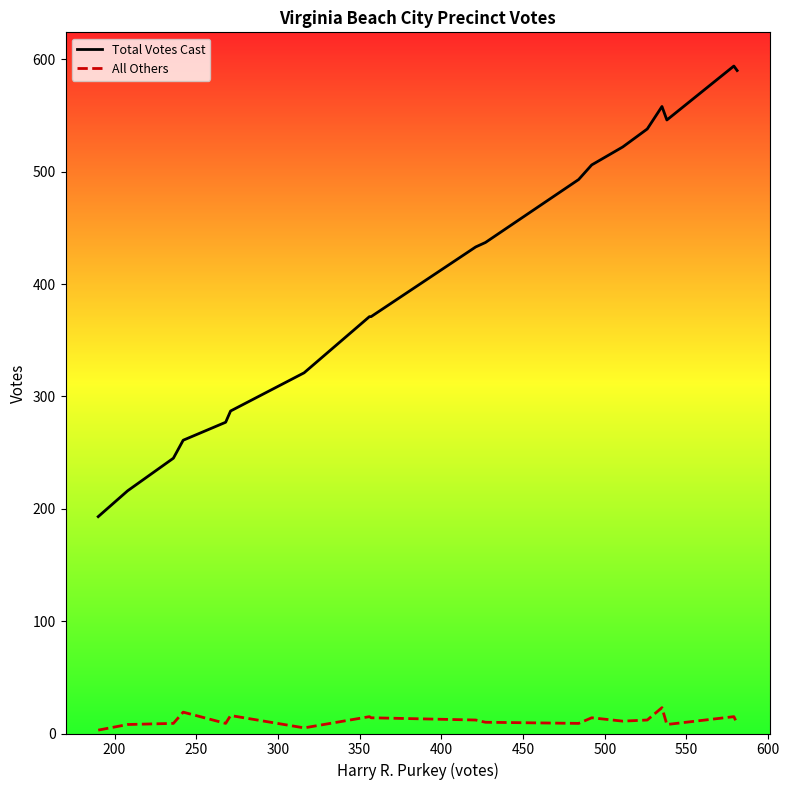

What is the maximum value shown in the chart?

594